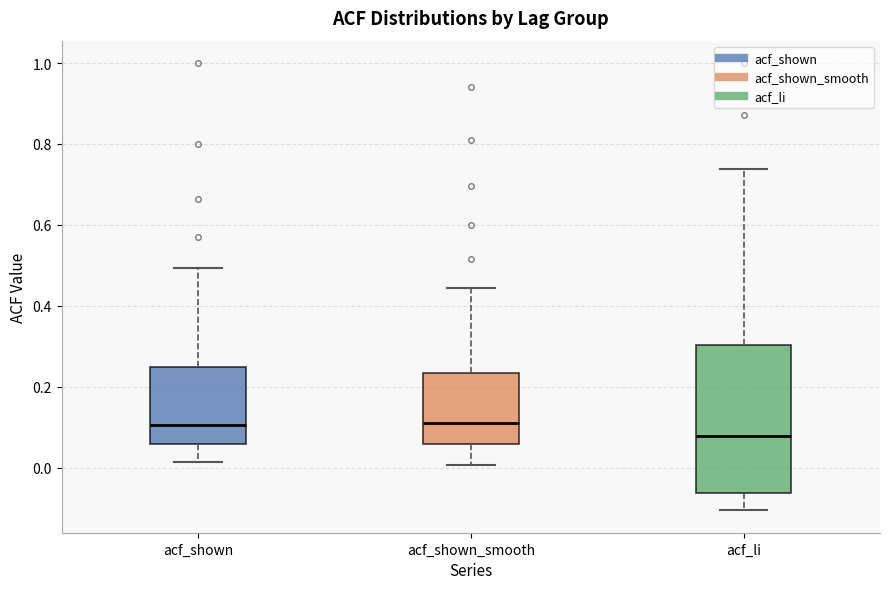

Which box has the lowest median line?

acf_li